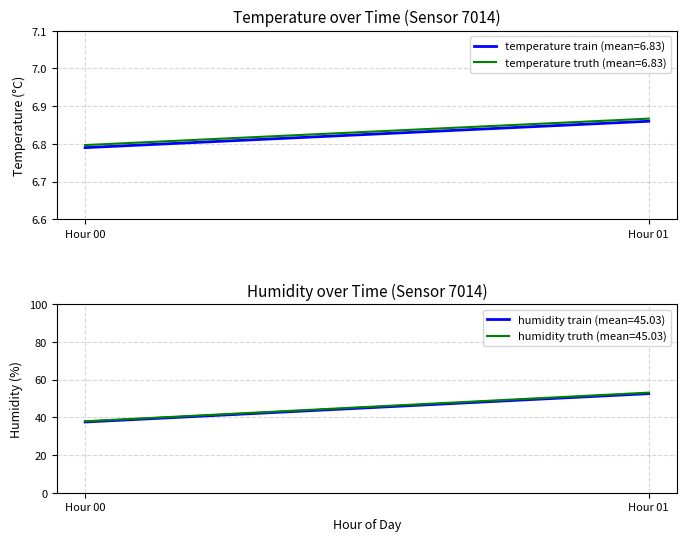

The humidity series shows 35.2 at 13:00. True or false?

False